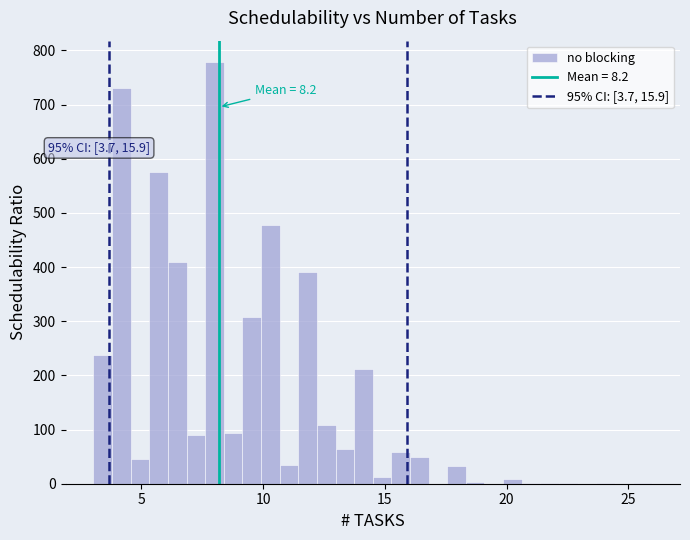

Around what value on the x-axis is the tallest bar? Give the approximate position of its centre, as read against the axis.

8.0